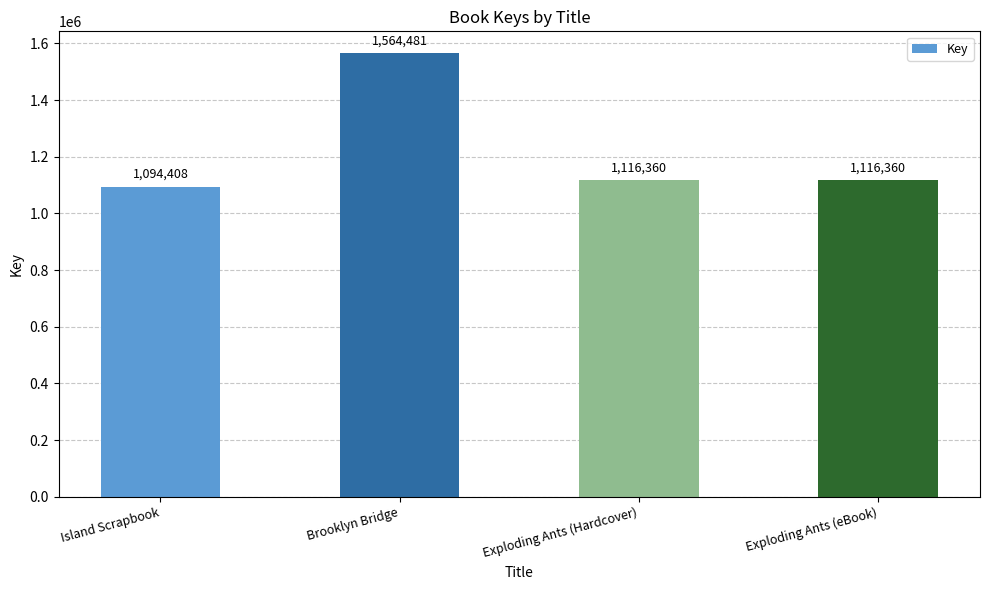

How many data points are less than 1116360?

1